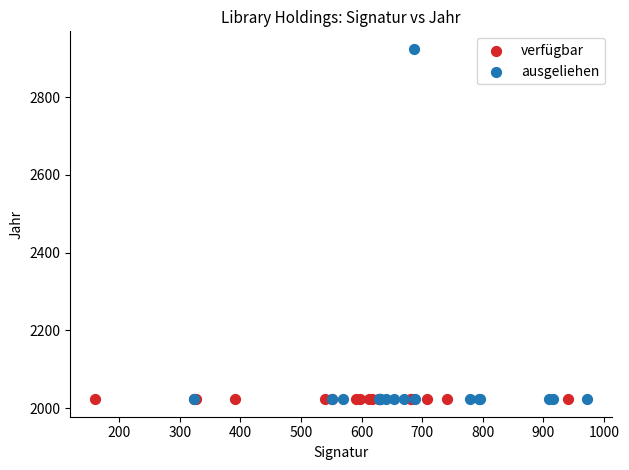

Which series has the widest spread of Y values?

ausgeliehen